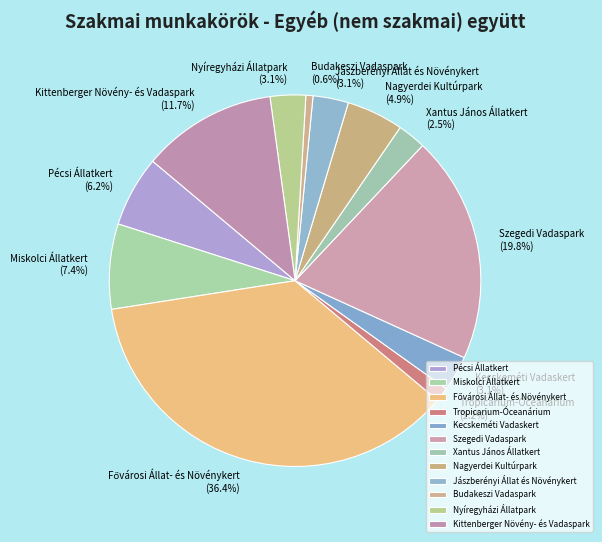

How many slices are in this pie chart?

12